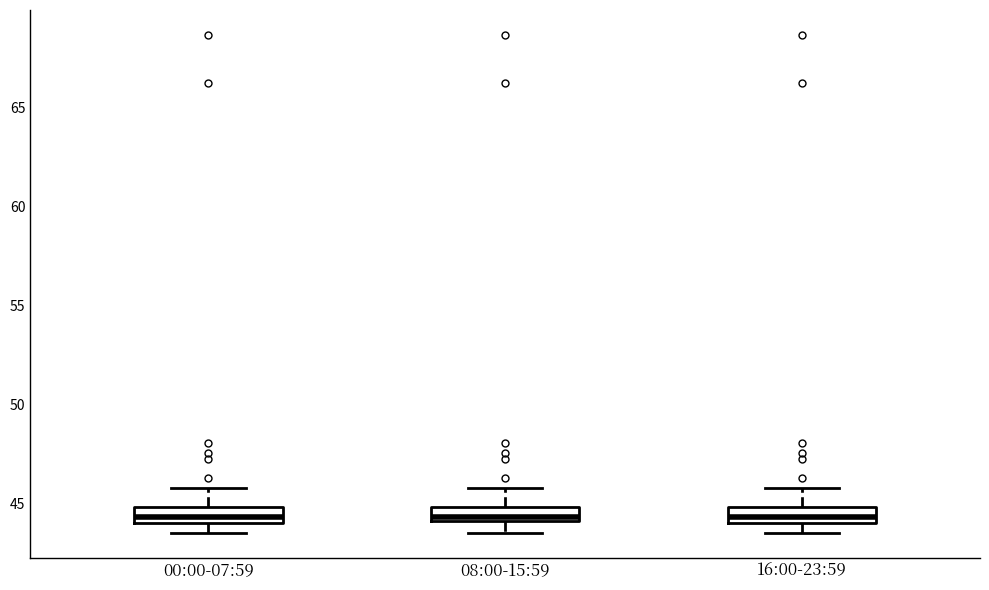

Where is the upper edge of the box for 08:00-15:59 on the y-axis? The values are not printed on the chart, so give them approximately, as read against the axis.

45.0